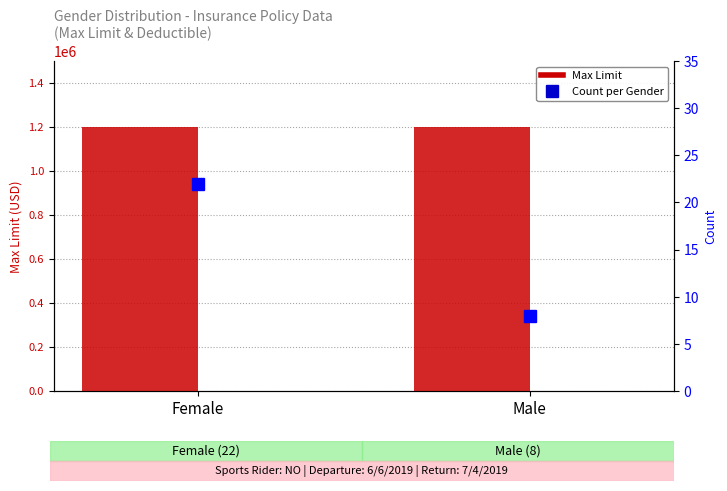

Which category has the lowest value in the Count series?

Male